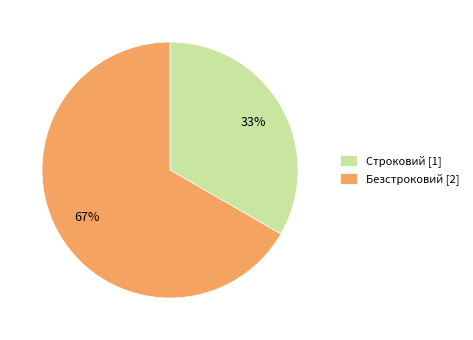

To the nearest percent, what portion does Строковий represent?

33%